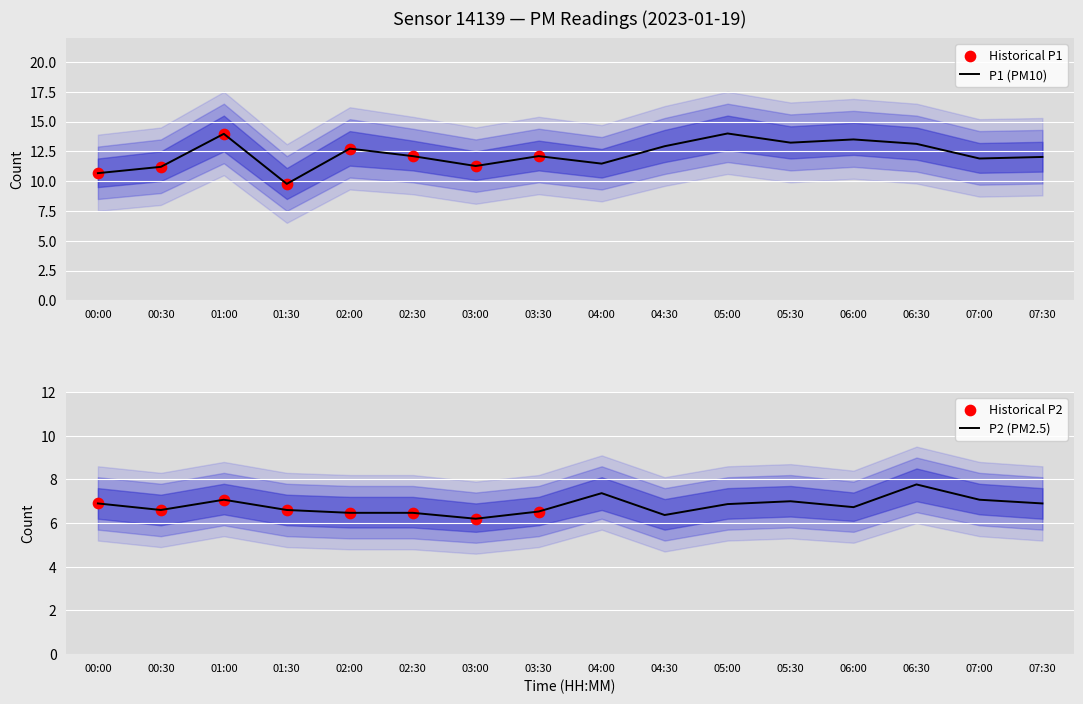

Is the value of P2 at 06:00 greater than the value of P1 at 05:00?

No